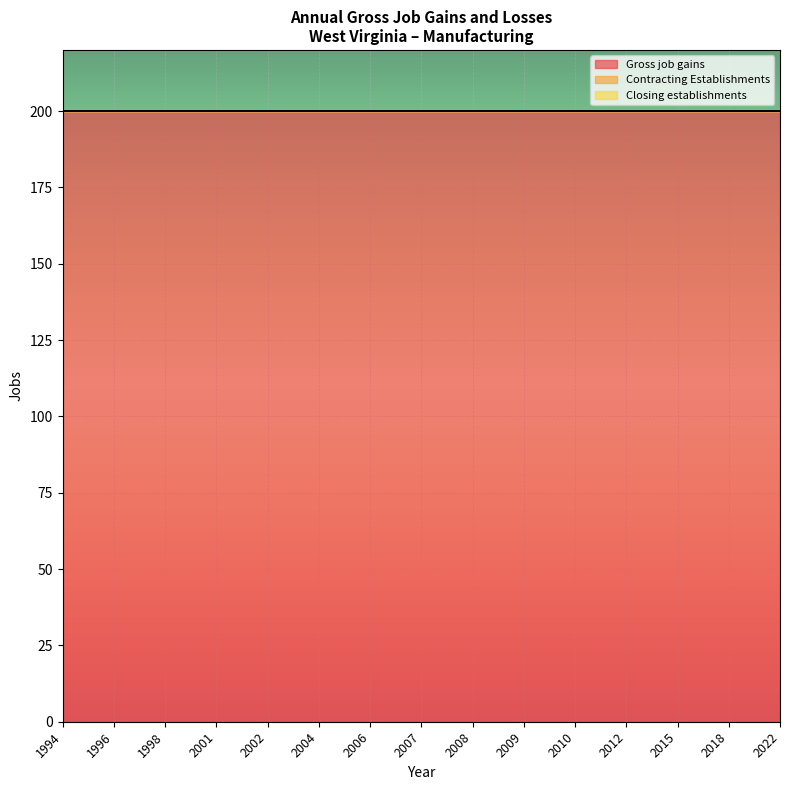

Between 2004 and 2006, which is larger?

2004